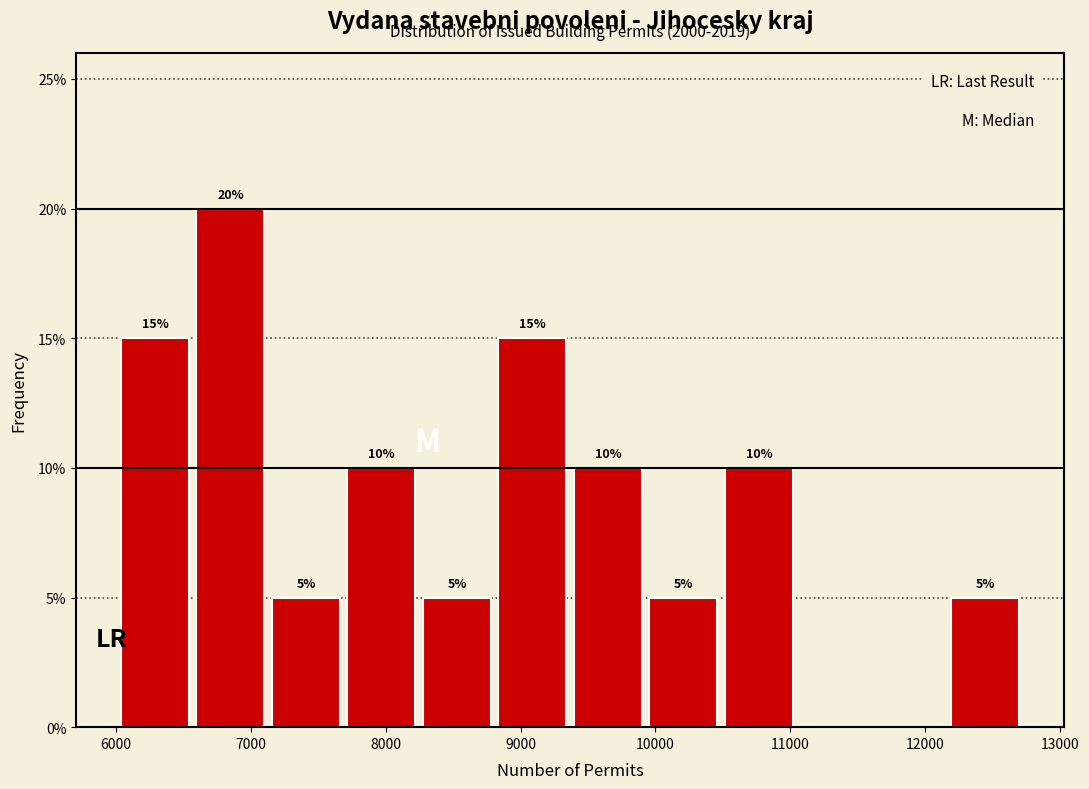

Over which range of the x-axis is the bar tallest?

6600 to 7100